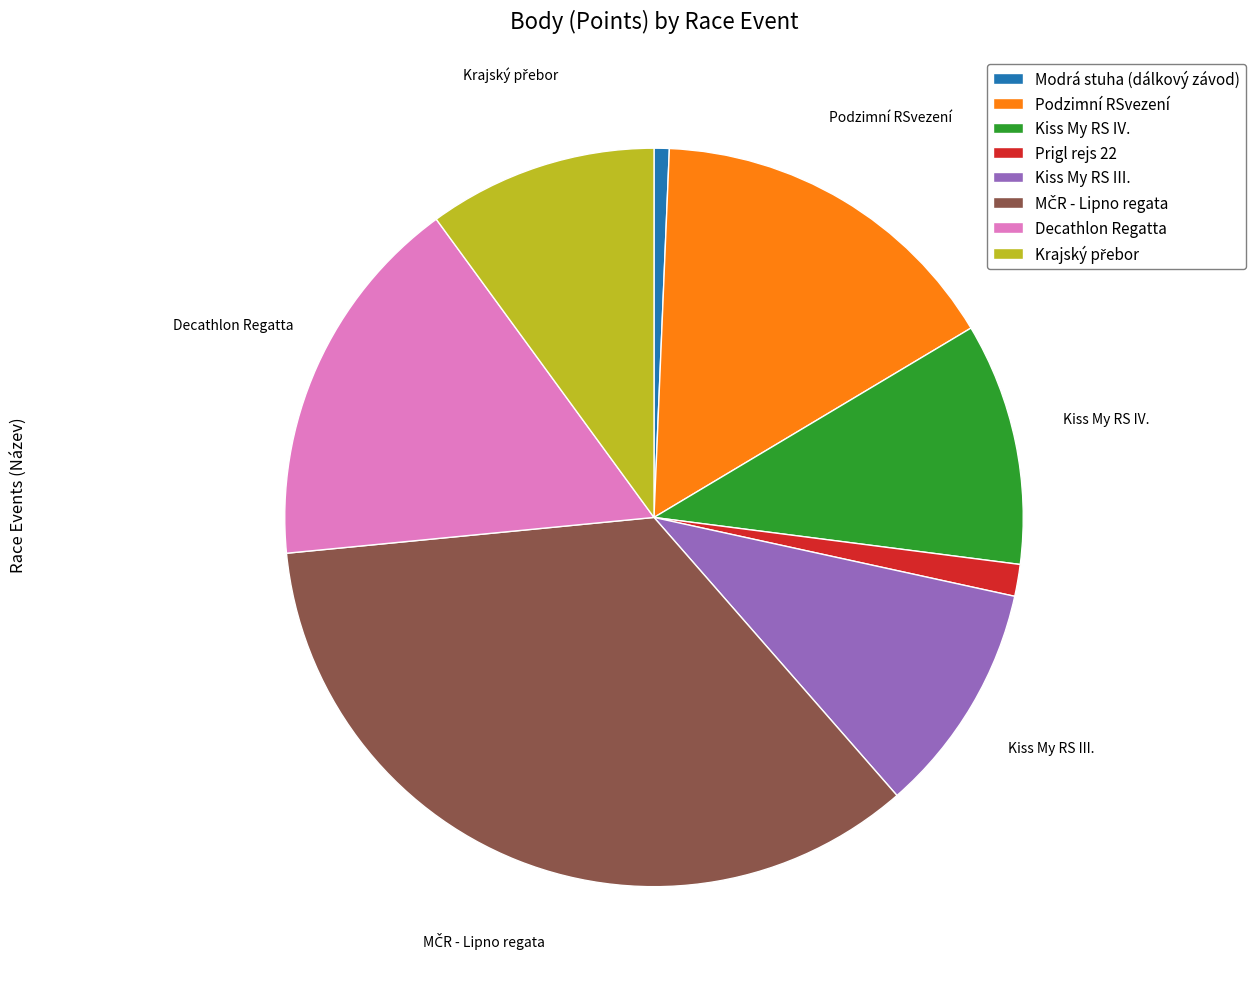

Which has a higher value, Modrá stuha (dálkový závod) or Kiss My RS IV.?

Kiss My RS IV.